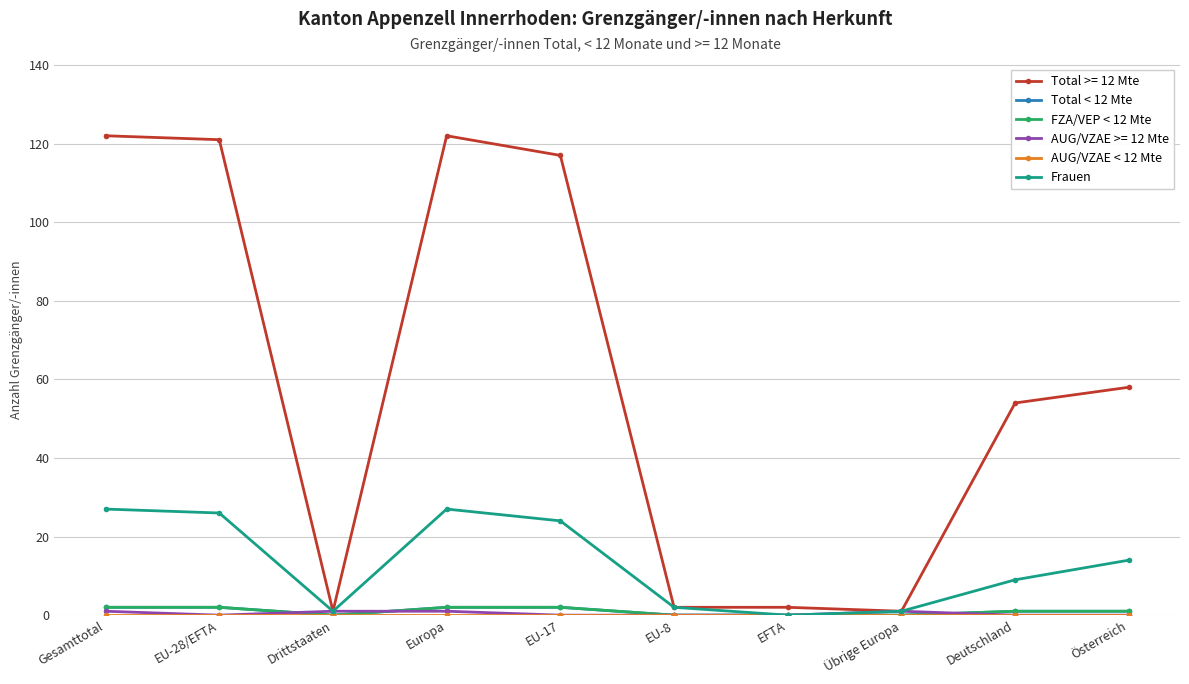

Does the chart have visible grid lines?

Yes